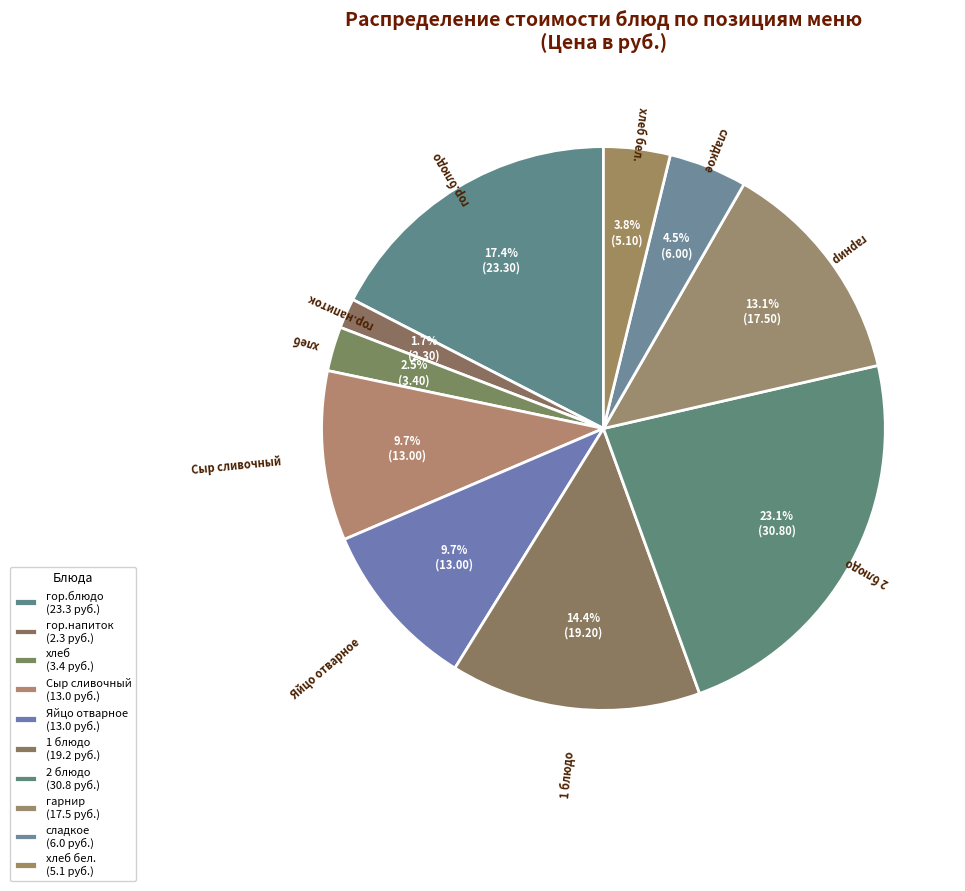

What is the total percentage of 1 блюдо and гарнир?

27.5%